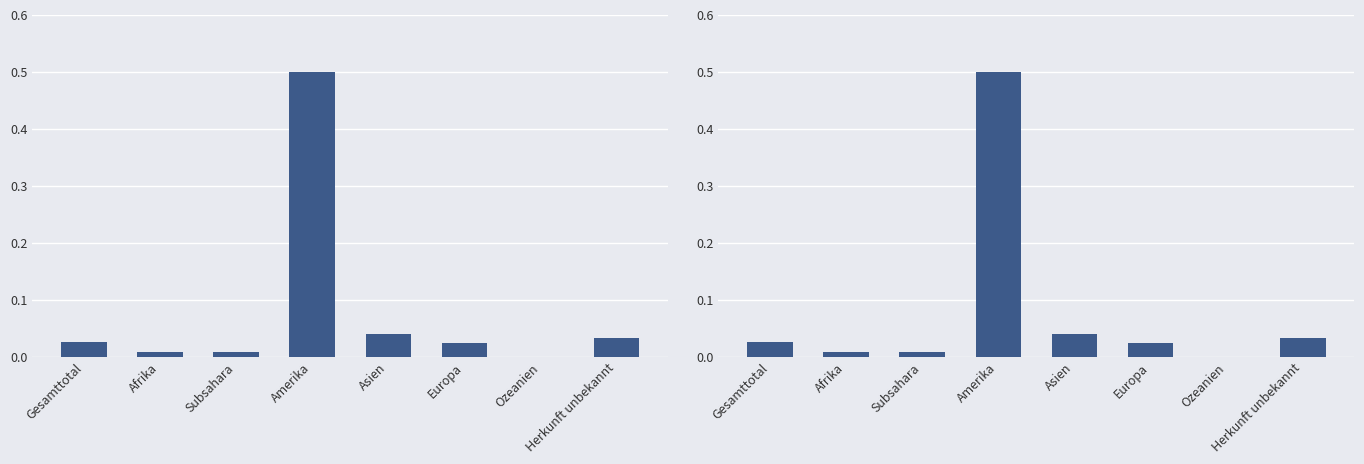

What is the label of the 1st bar from the right?

Herkunft unbekannt